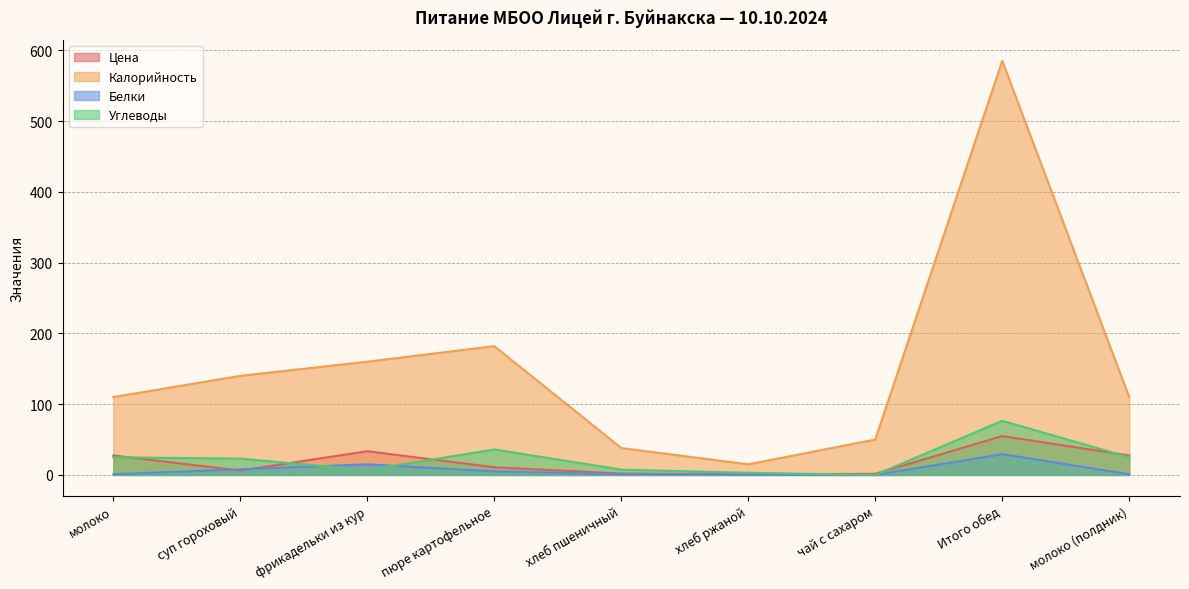

What value does the Цена series have at молоко?

27.5